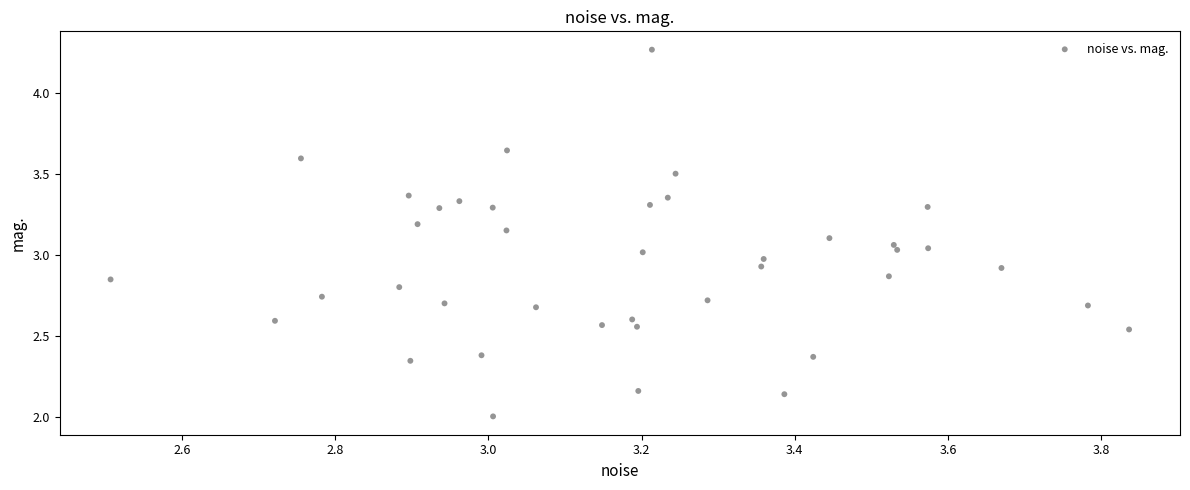

What is the range of X values (max minus min)?

1.3